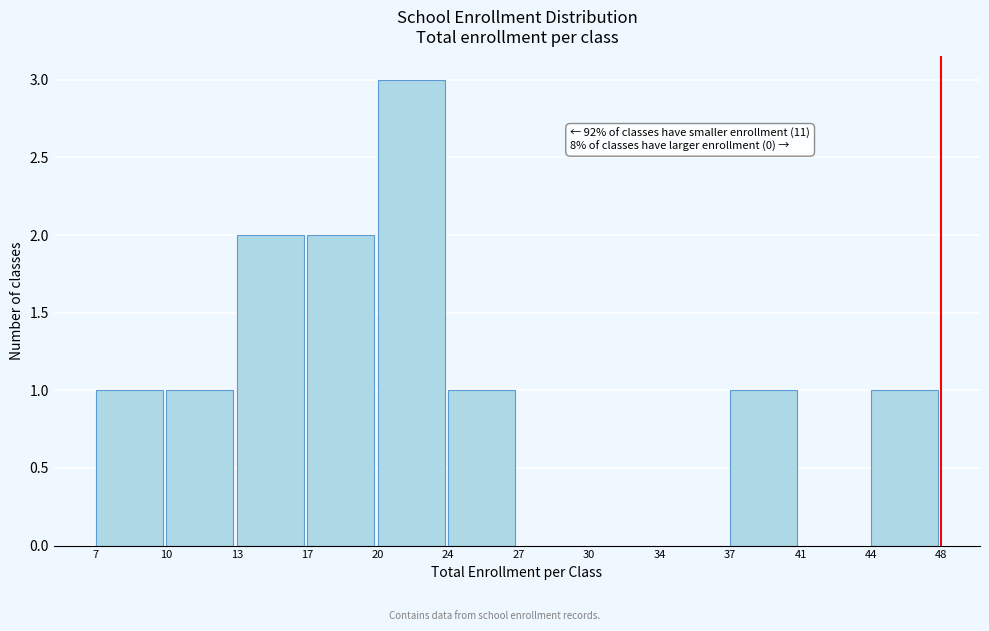

Reading left to right, what are all the values shown in this chart?

7=1	10=1	13=2	17=2	20=3	24=1	27=0	30=0	34=0	37=1	41=0	44=1